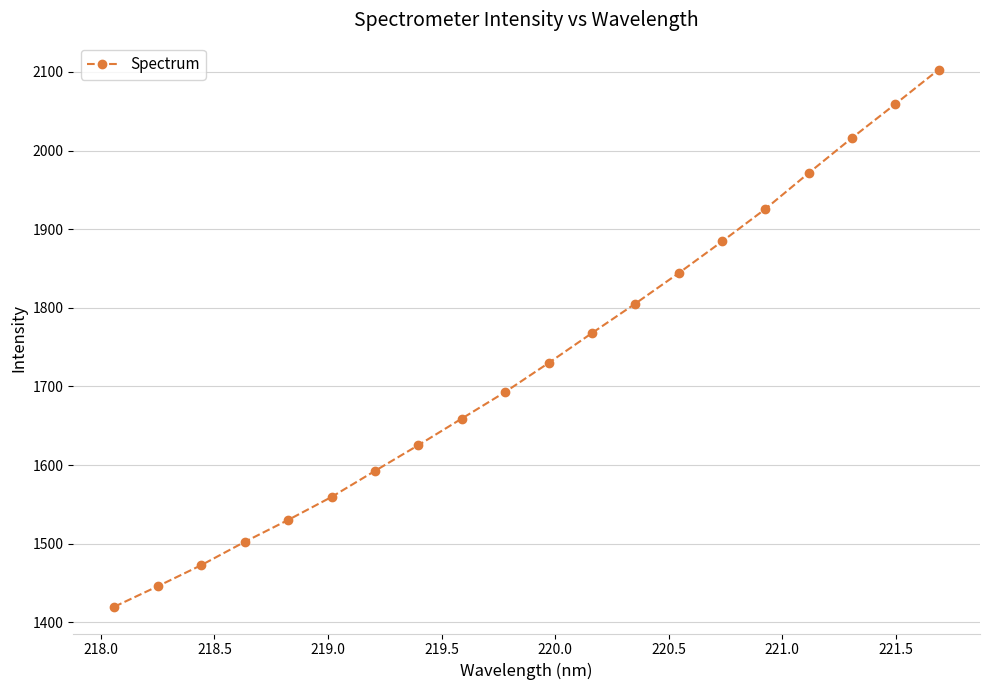

What is the value of the 13th point from the left?

1805.2